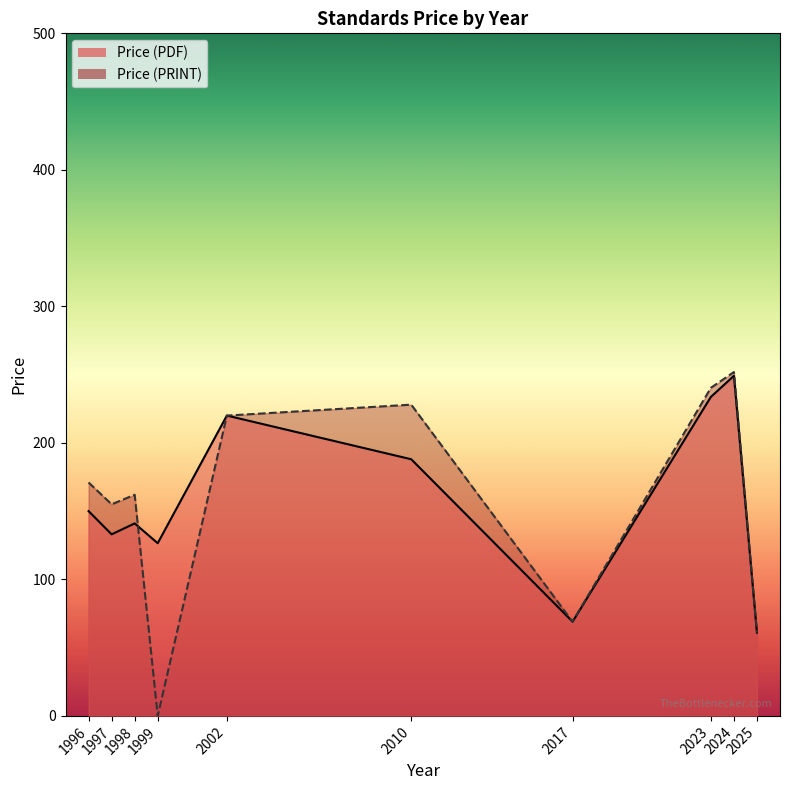

Which series has the largest total across all categories?

Price (PDF)